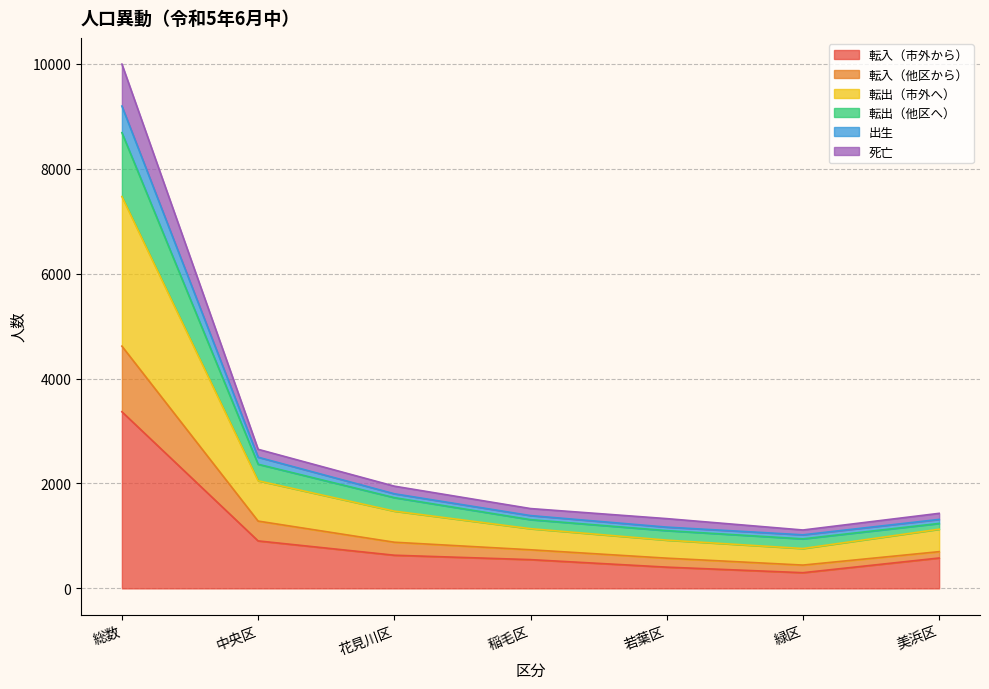

What is the label of the 4th point from the right?

稲毛区